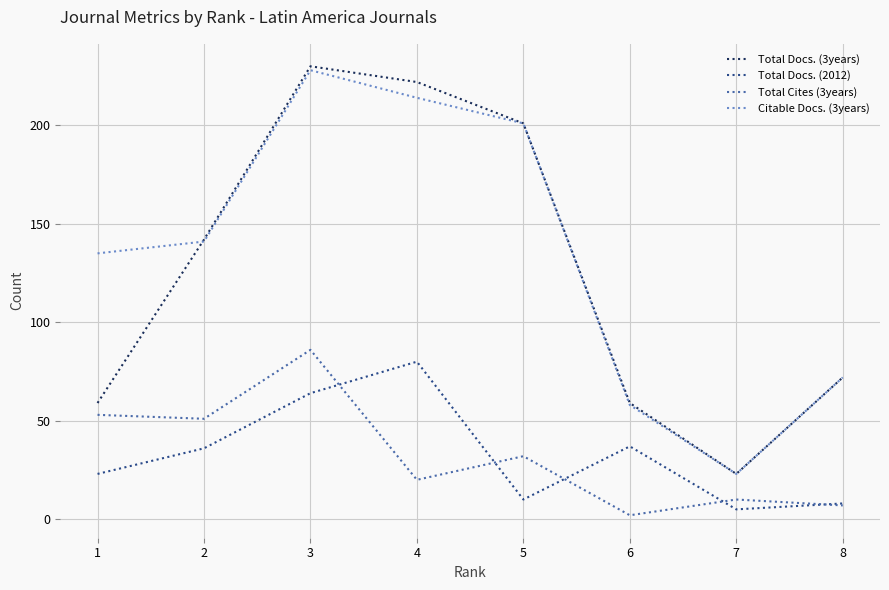

True or false: Total Docs. (2012) and Total Docs. (3years) intersect in this chart.

False